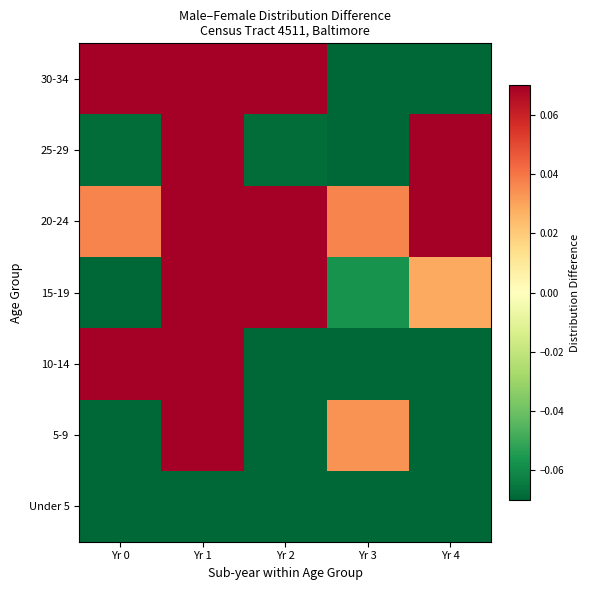

Reading left to right, transcribe all the data shown in this chart.

Under 5: Yr 0=-0.1	Yr 1=-0.1	Yr 2=-0.1	Yr 3=-0.2	Yr 4=-0.1
5-9: Yr 0=-0.3	Yr 1=0.1	Yr 2=-0.2	Yr 3=0.0	Yr 4=-0.2
10-14: Yr 0=0.2	Yr 1=0.1	Yr 2=-0.2	Yr 3=-0.2	Yr 4=-0.1
15-19: Yr 0=-0.3	Yr 1=0.6	Yr 2=0.2	Yr 3=-0.1	Yr 4=0.0
20-24: Yr 0=0.0	Yr 1=0.4	Yr 2=0.1	Yr 3=0.0	Yr 4=0.1
25-29: Yr 0=-0.1	Yr 1=0.5	Yr 2=-0.1	Yr 3=-0.2	Yr 4=0.1
30-34: Yr 0=0.2	Yr 1=0.3	Yr 2=0.1	Yr 3=-0.4	Yr 4=-0.1